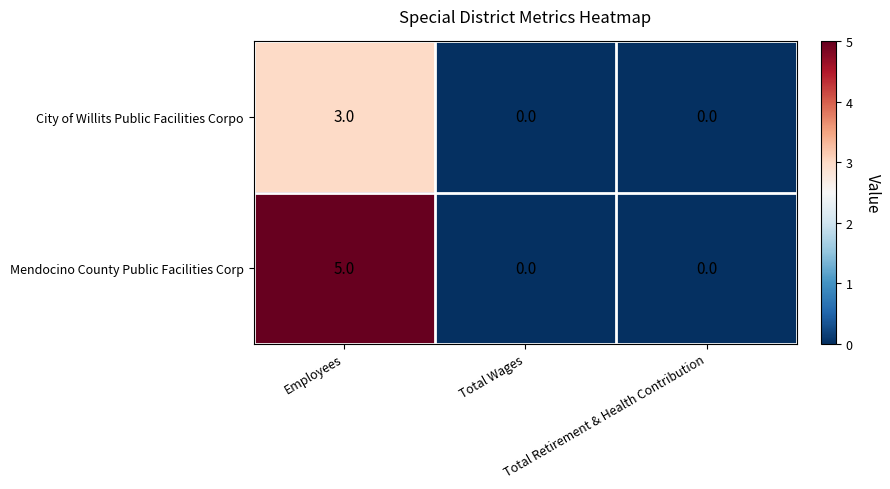

At Employees, list the series in order from largest to smallest.

Mendocino County Public Facilities Corp, City of Willits Public Facilities Corpo